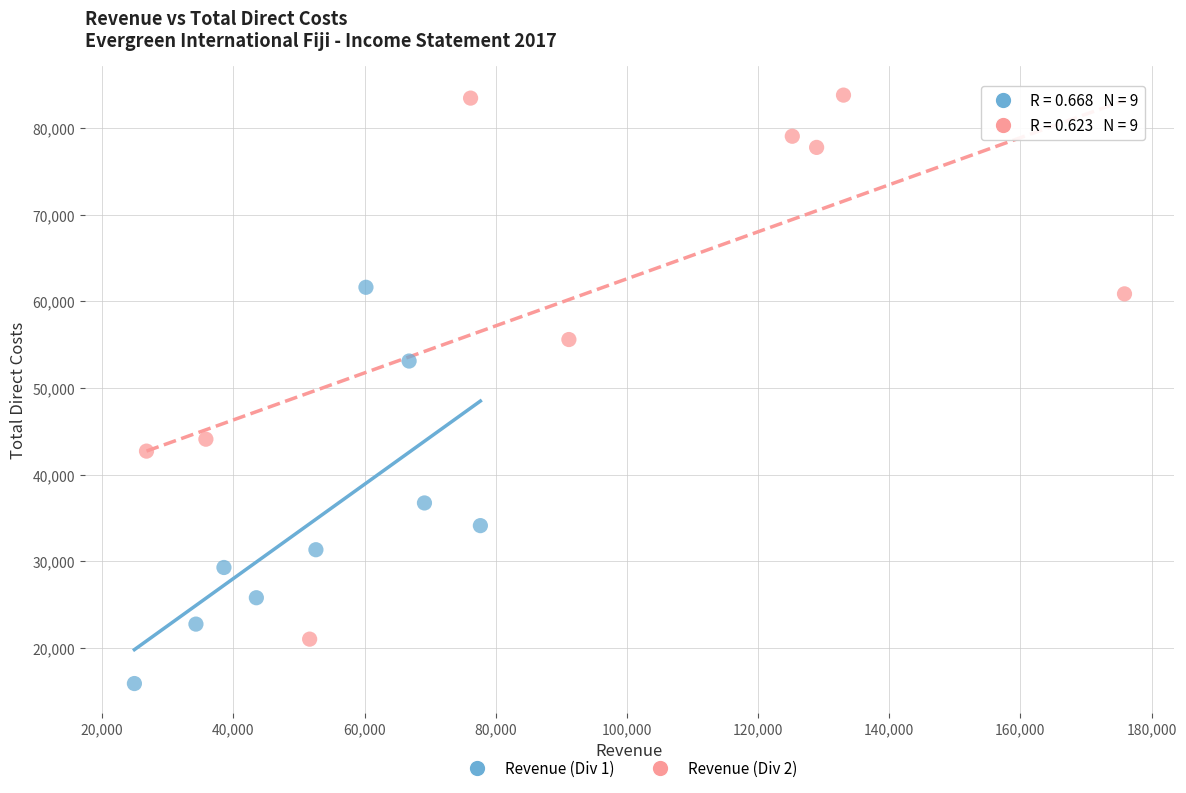

Which series has the widest spread of Y values?

Revenue (Div 2)